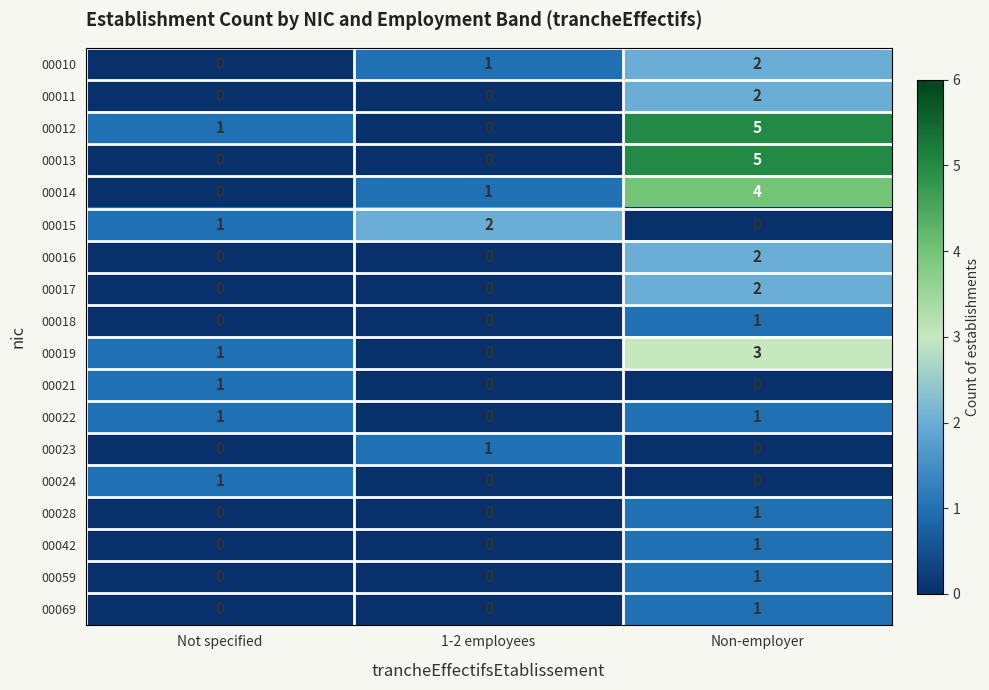

The value of 00012 at 1-2 employees is 0. True or false?

True